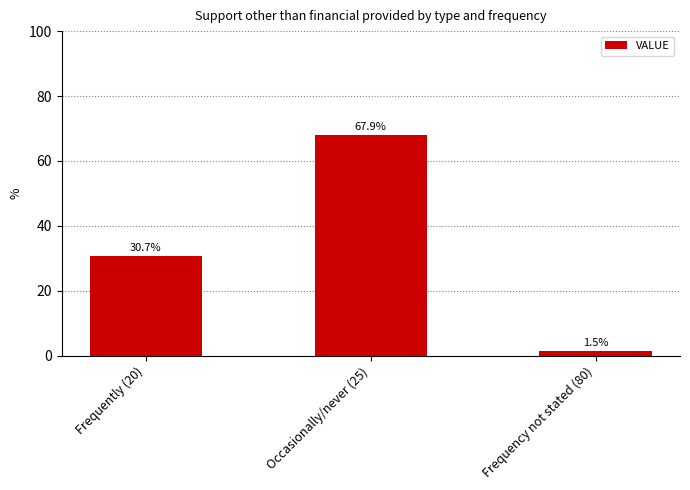

How many data points does each series have?

3